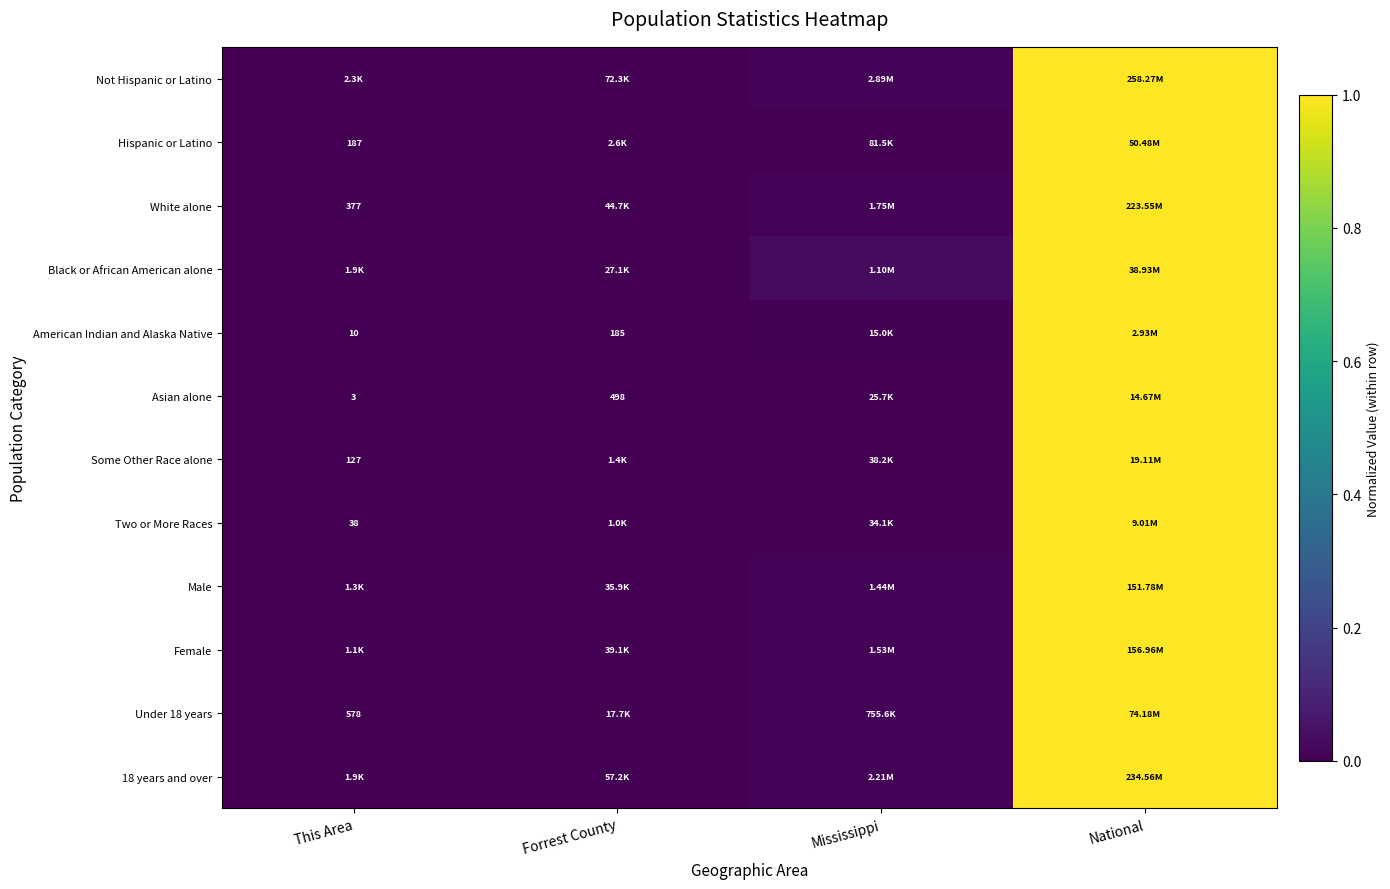

What is the average value of the 18 years and over series?

0.3